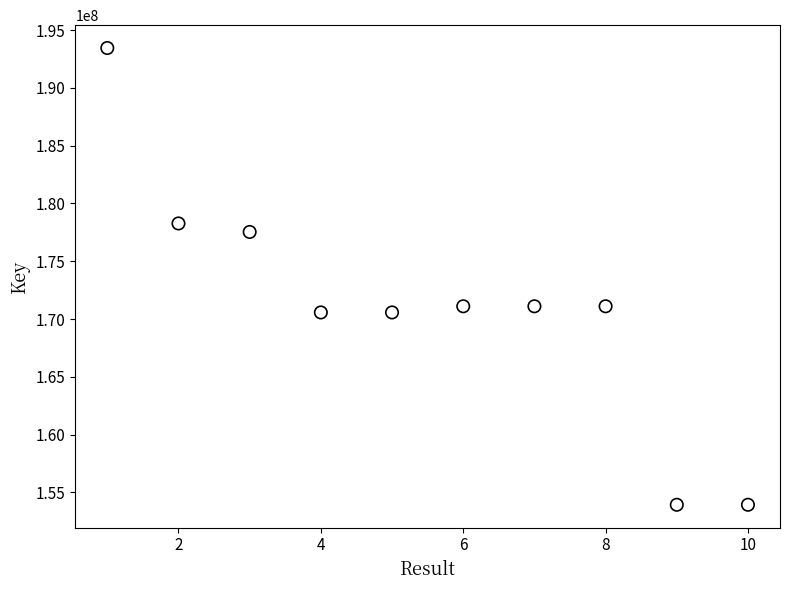

What is the average X value?

6